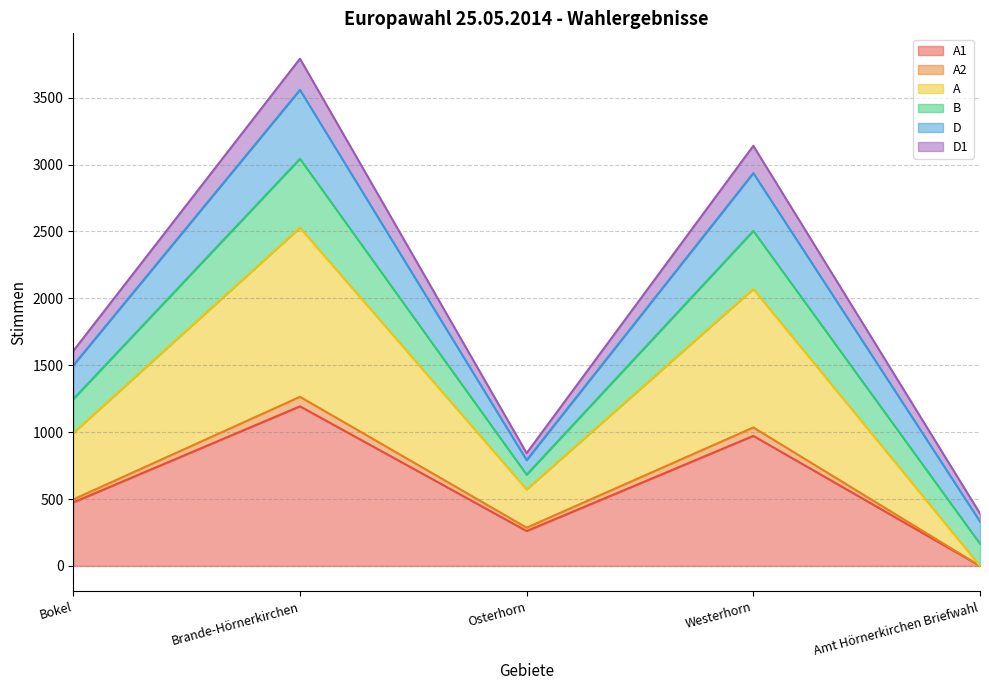

What position from the left is Brande-Hörnerkirchen?

2